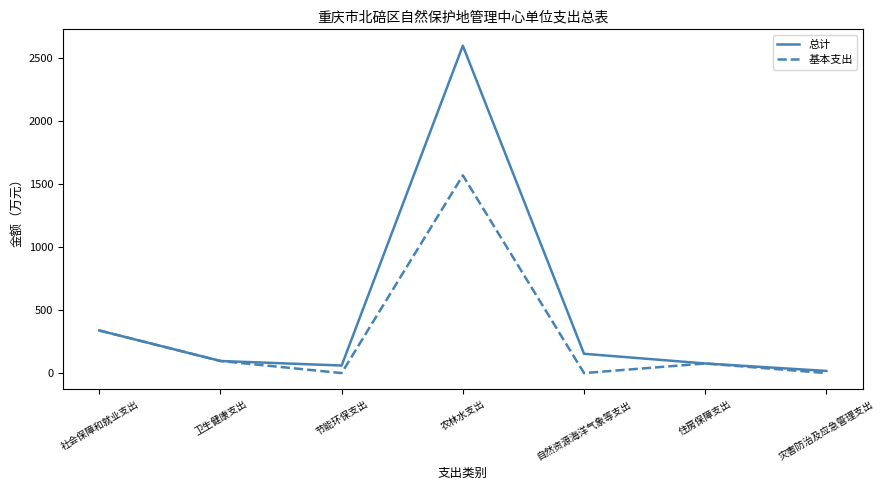

What is the difference between the maximum and second lowest values in the 总计 series?

2541.4